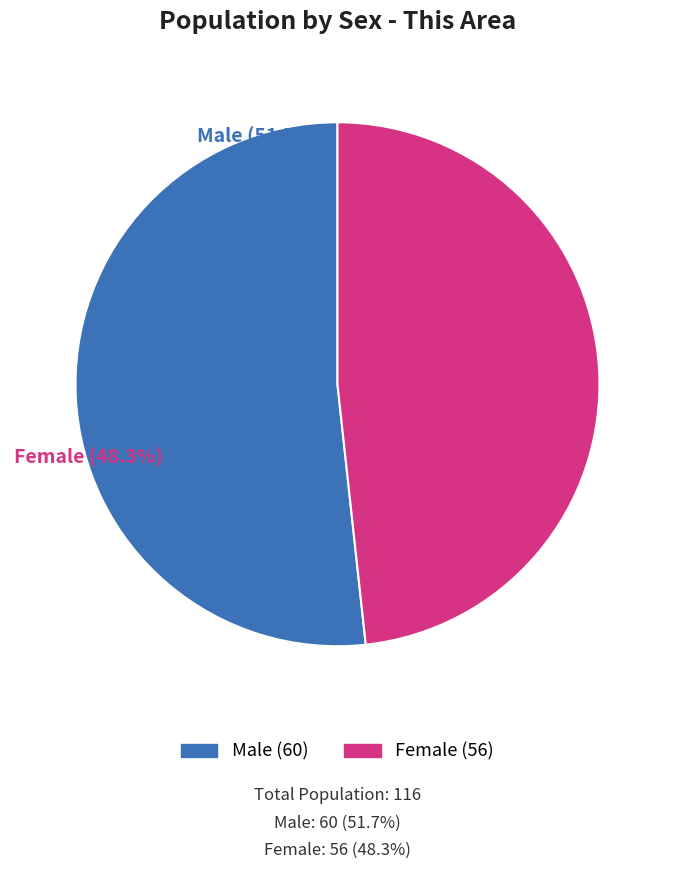

Is there any slice that represents more than half of the pie?

Yes